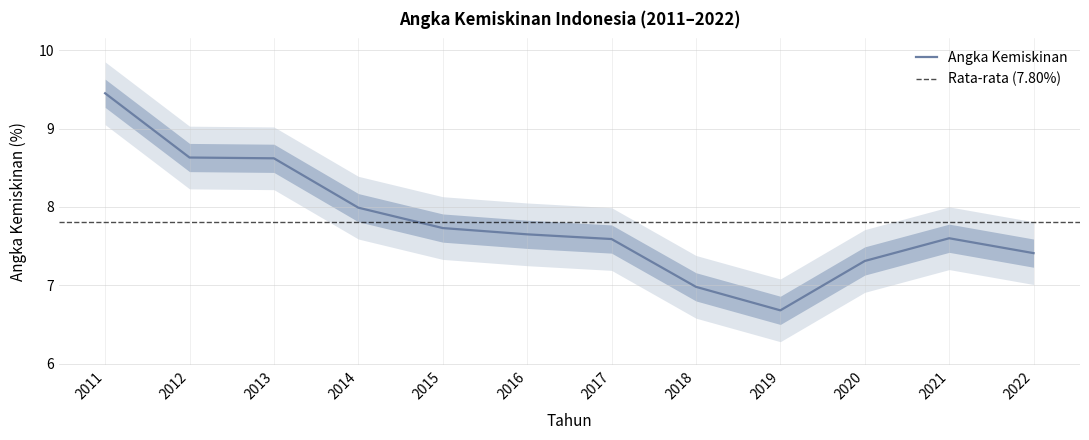

How many interior local valleys (lower than both neighbors) does the data have?

1